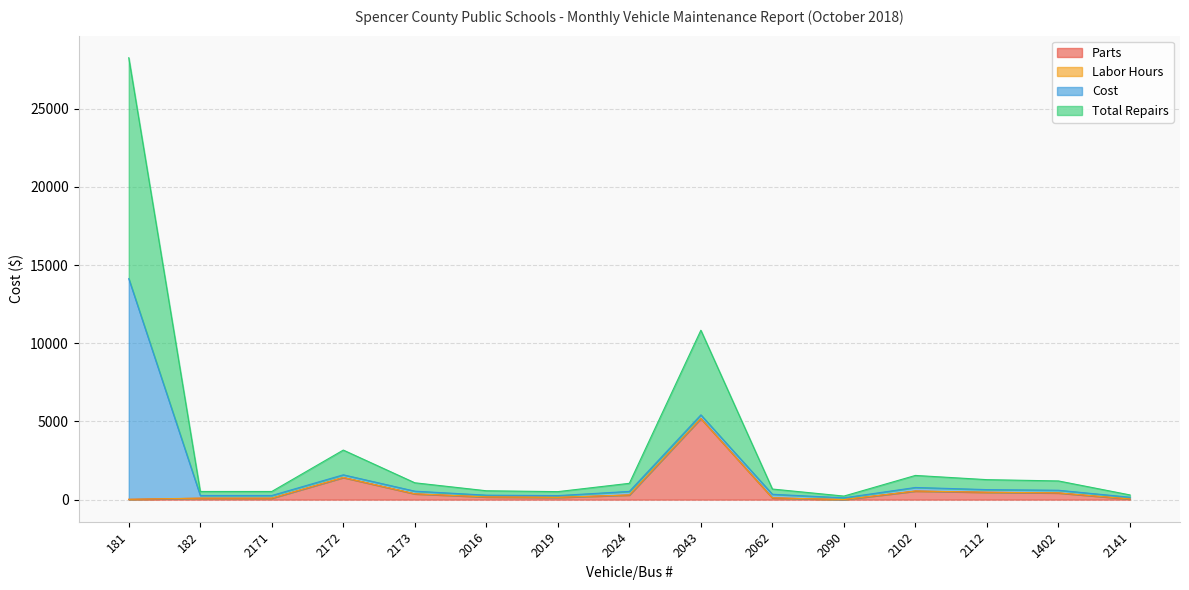

At which label is Total Repairs closest to 14245?

2043